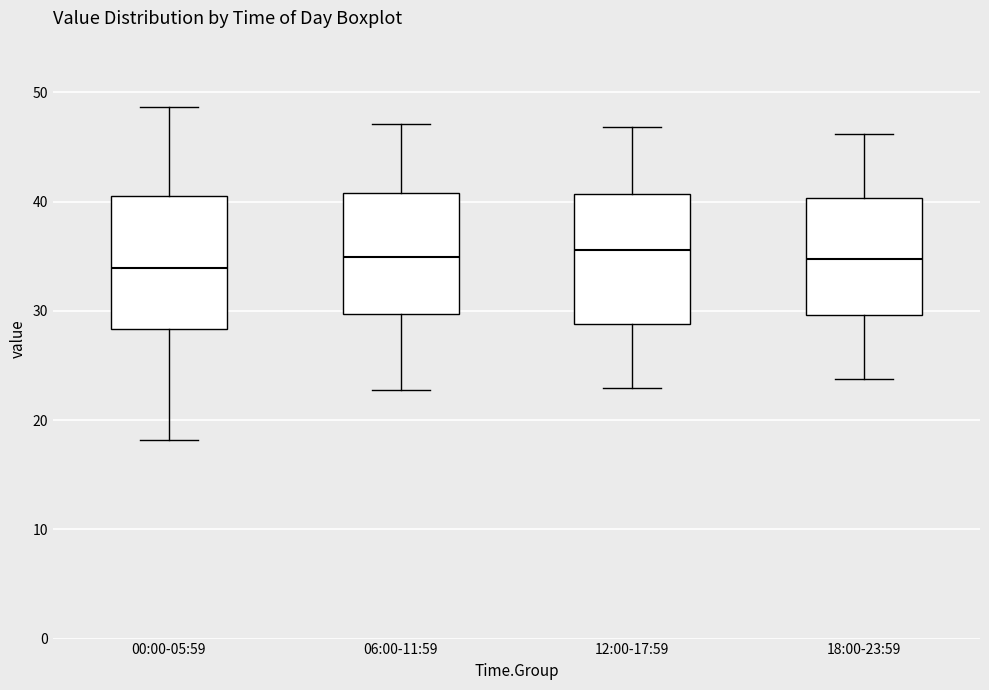

Reading left to right, transcribe this box plot: for each box, give where its median line is, the range the box spans, and where its two whiskers end, as read against the y-axis. The values are not printed on the chart, so give them approximately, as read against the axis.

00:00-05:59: median 34, box 28 to 41, whiskers 18 to 49
06:00-11:59: median 35, box 30 to 41, whiskers 23 to 47
12:00-17:59: median 36, box 29 to 41, whiskers 23 to 47
18:00-23:59: median 35, box 30 to 40, whiskers 24 to 46